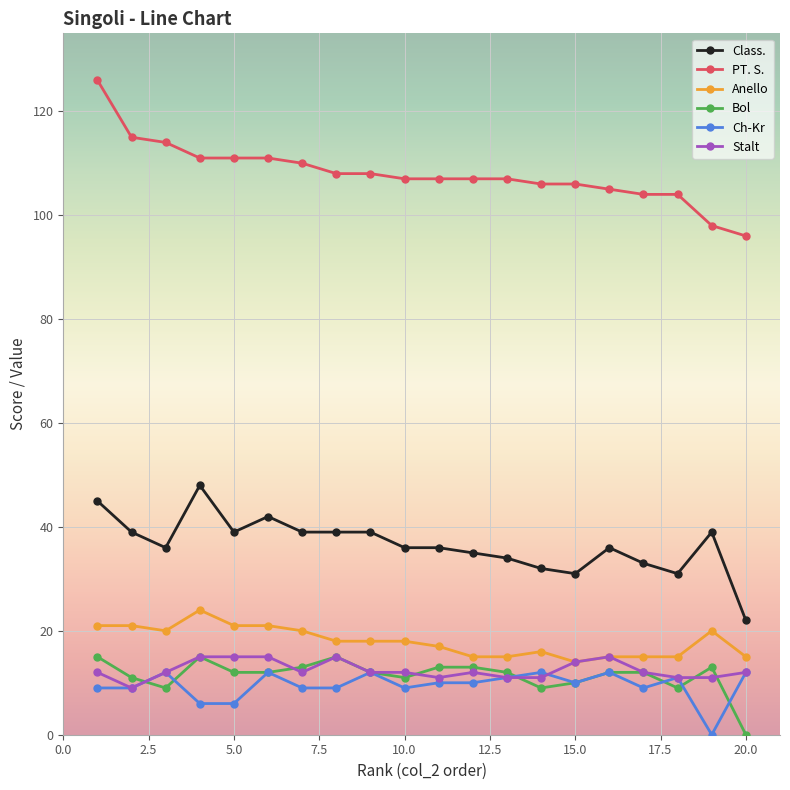

What is the minimum value for Anello?

14